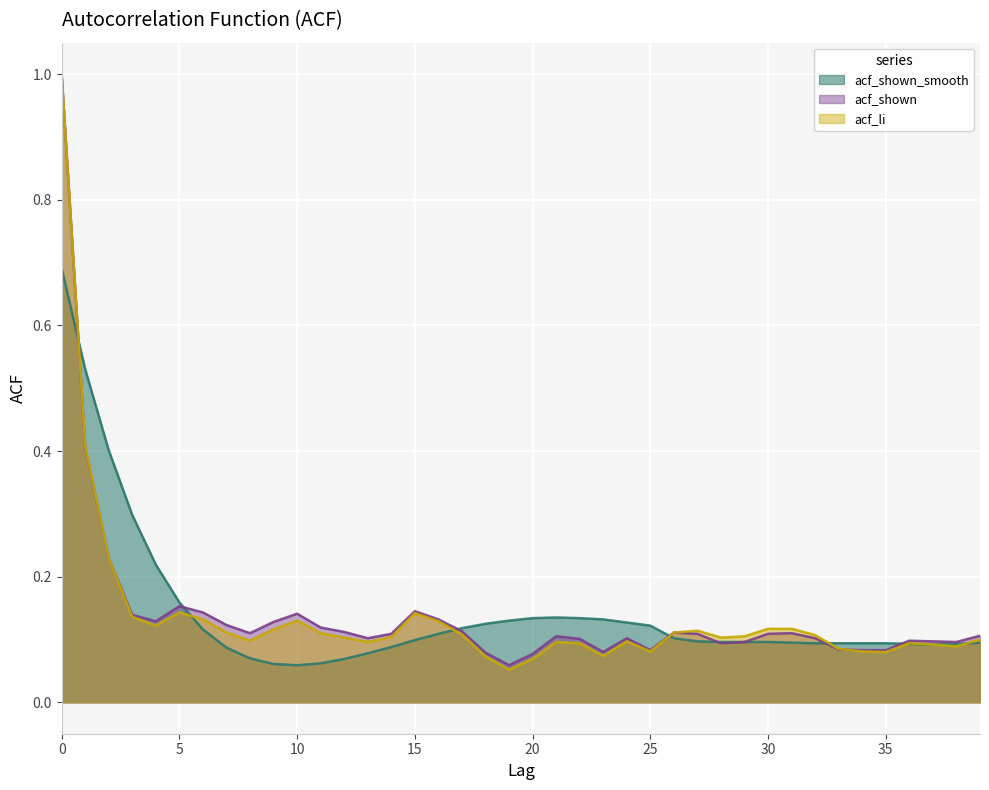

True or false: acf_shown has more than 2 interior local peaks.

True